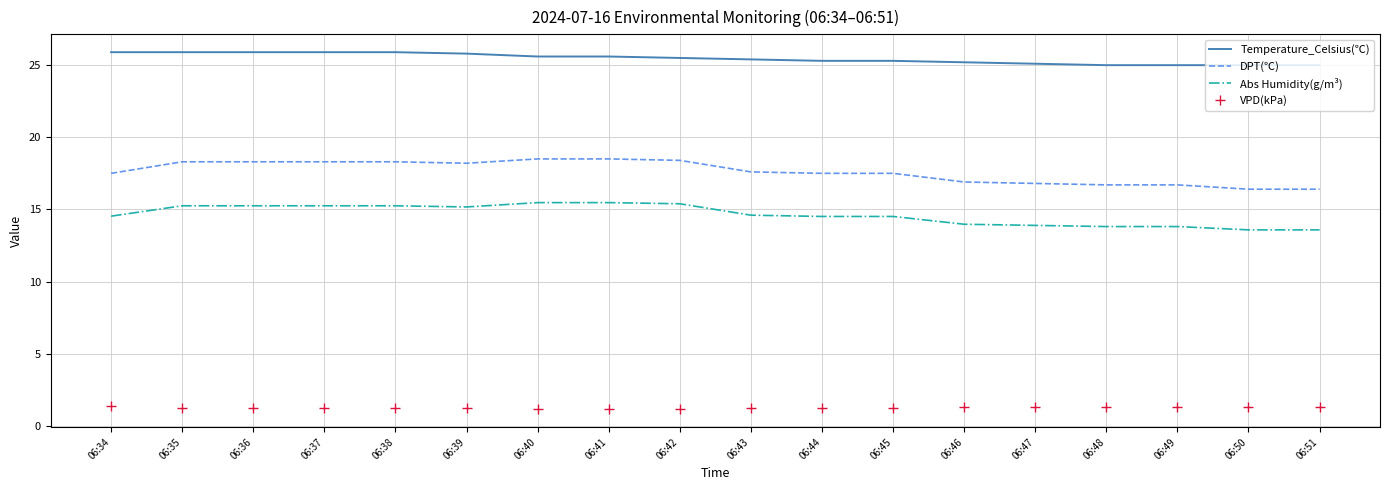

What is the lowest value of the DPT(℃) series?

16.4